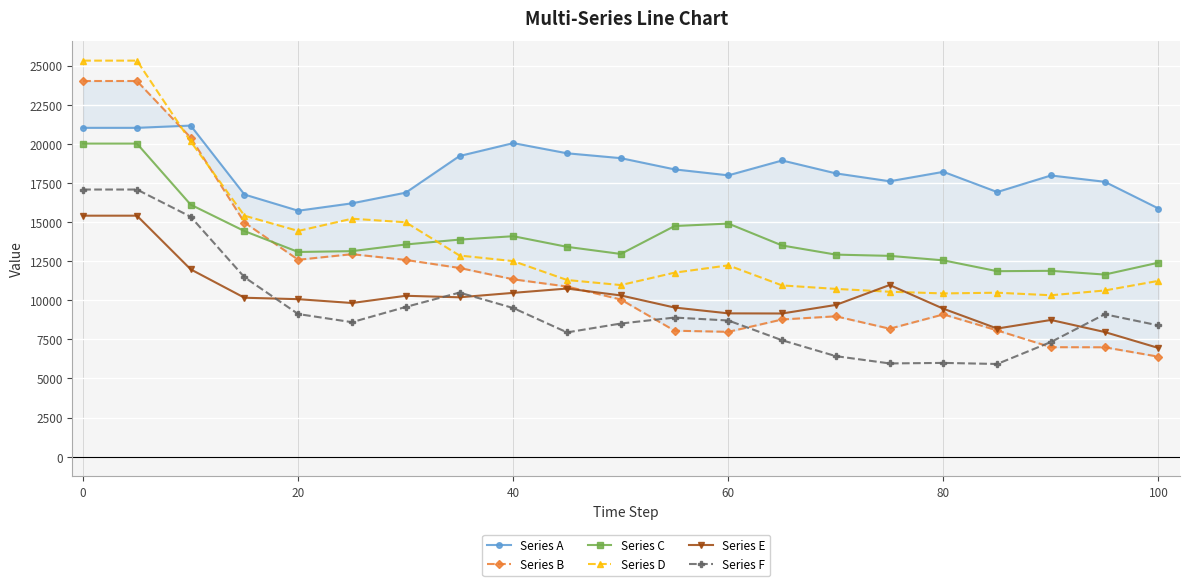

Count the number of categories in the chart.

21